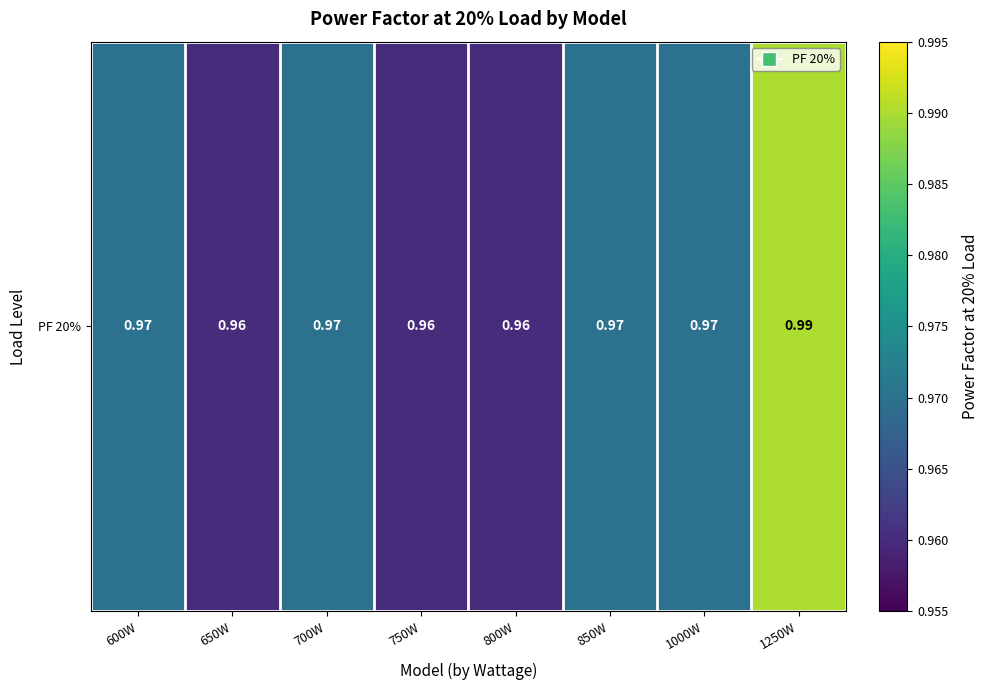

Which has a higher value, 700W or 1000W?

700W